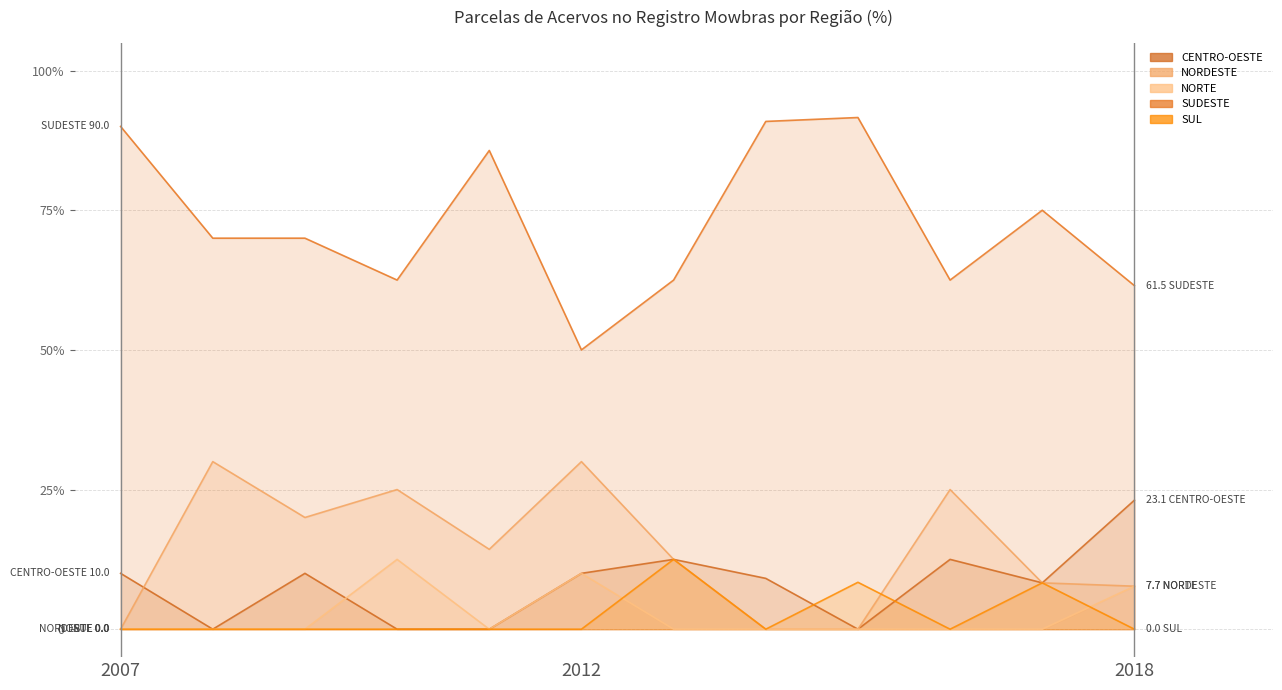

True or false: SUL has more than 2 points higher than both neighbors.

True